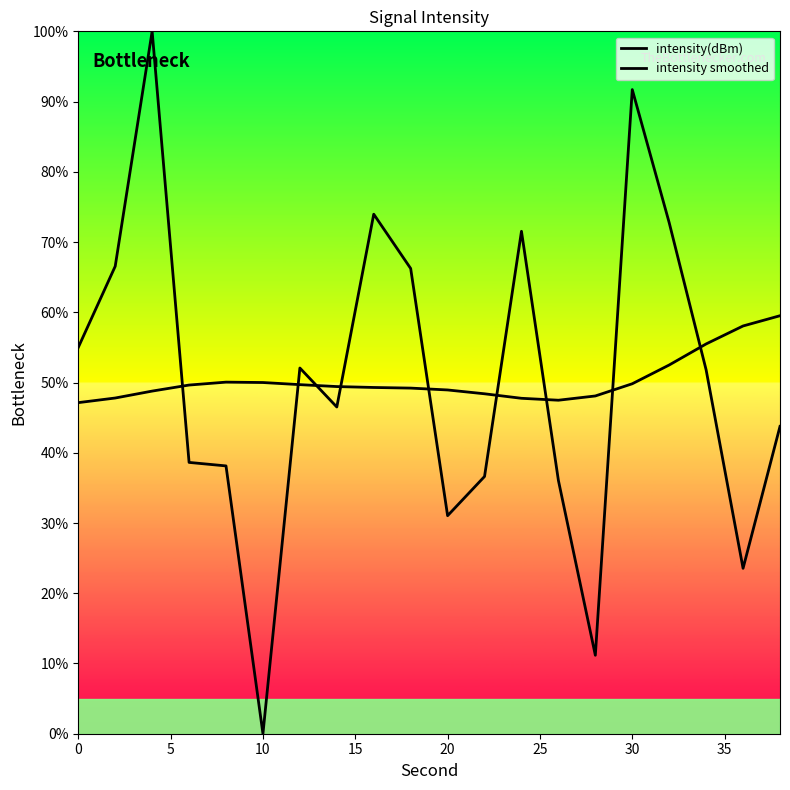

True or false: intensity(dBm) has more than 1 interior local peaks.

True